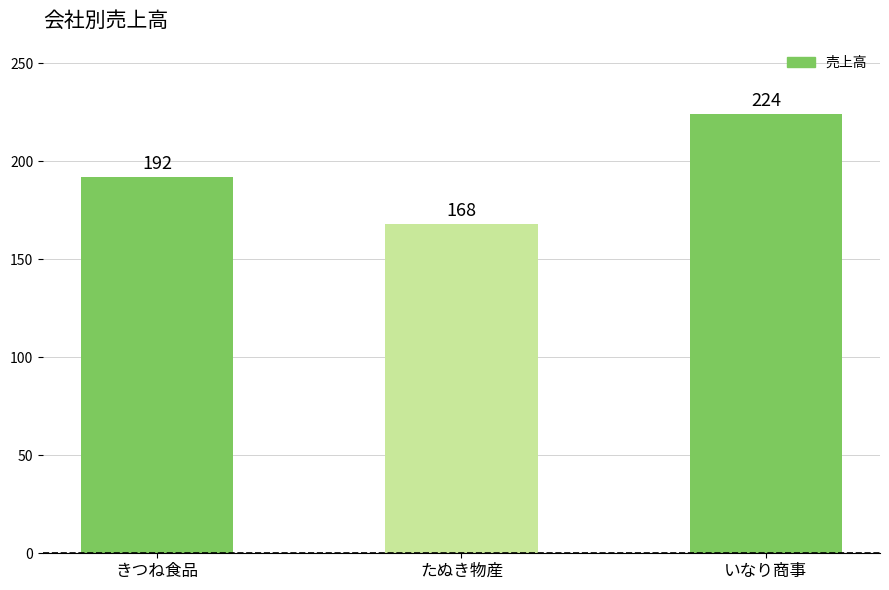

Where is the data nearest to the value 196?

きつね食品